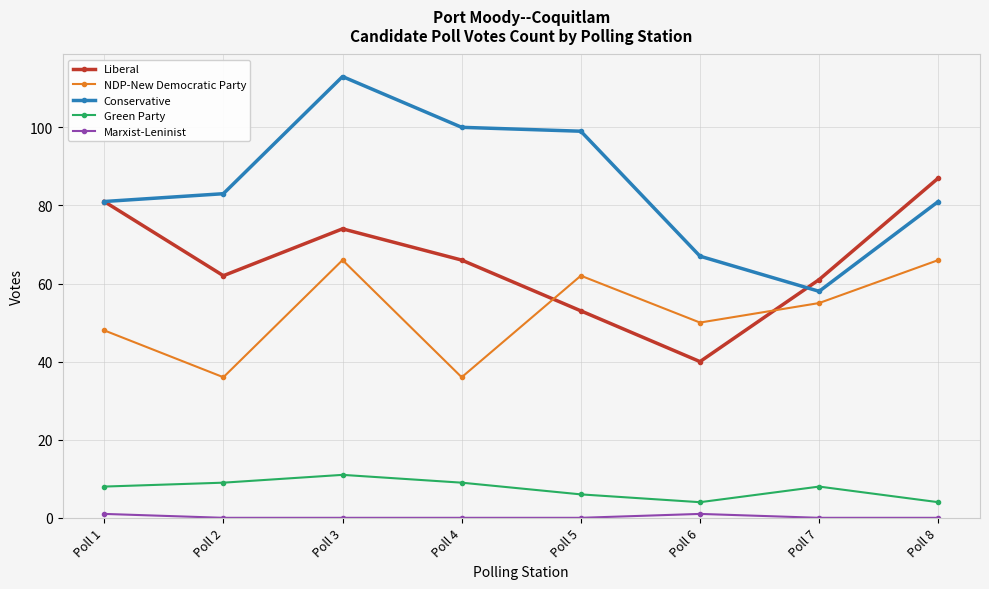

True or false: NDP-New Democratic Party and Green Party intersect in this chart.

False